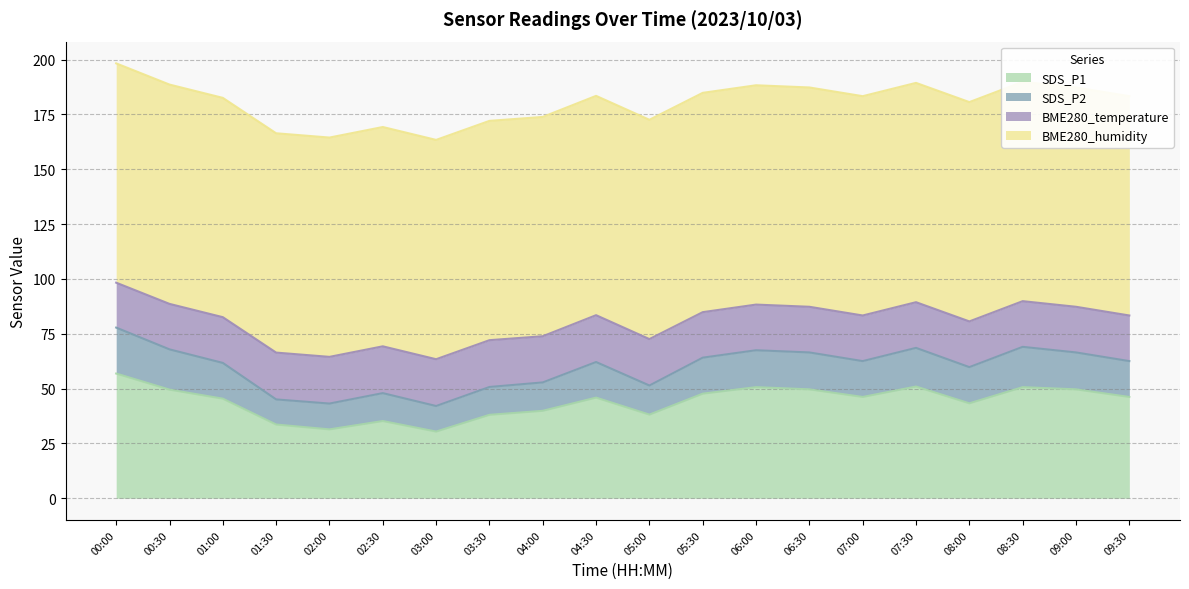

What is the minimum value for SDS_P1?

30.4